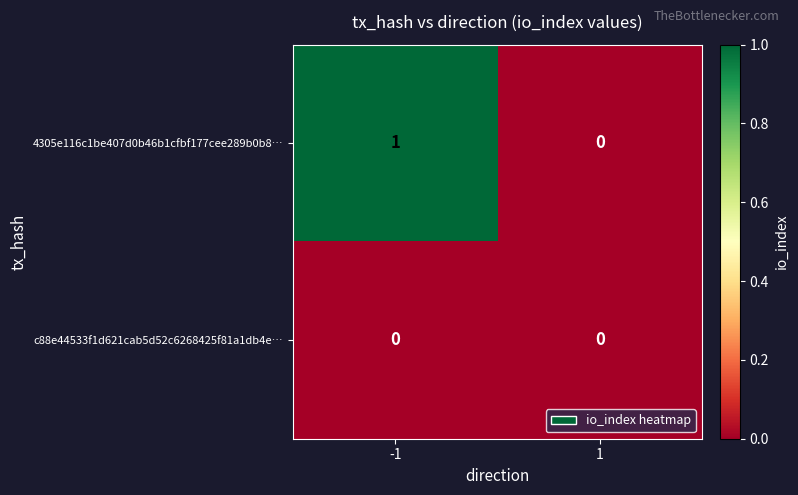

Is the value of c88e44533f1d621cab5d52c6268425f81a1db4e… at 1 greater than the value of 4305e116c1be407d0b46b1cfbf177cee289b0b8… at -1?

No